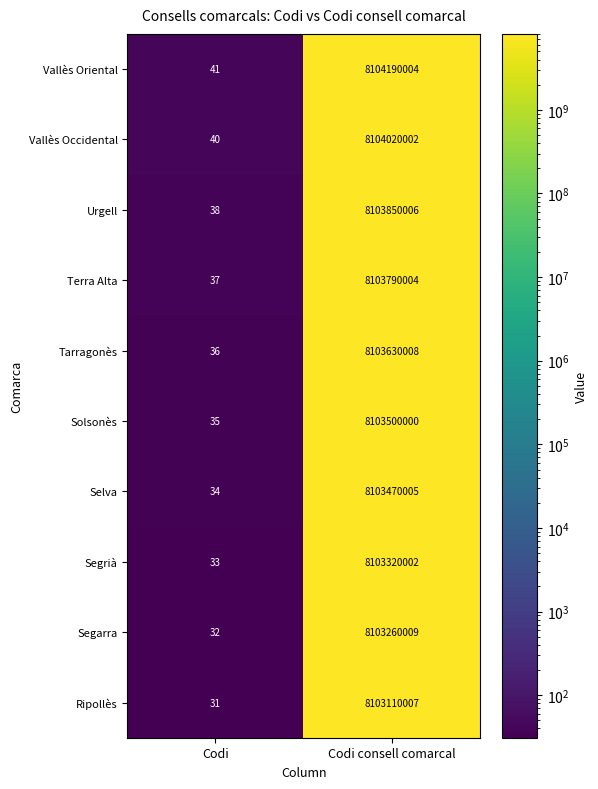

True or false: Terra Alta has a value of 13 at Codi.

False